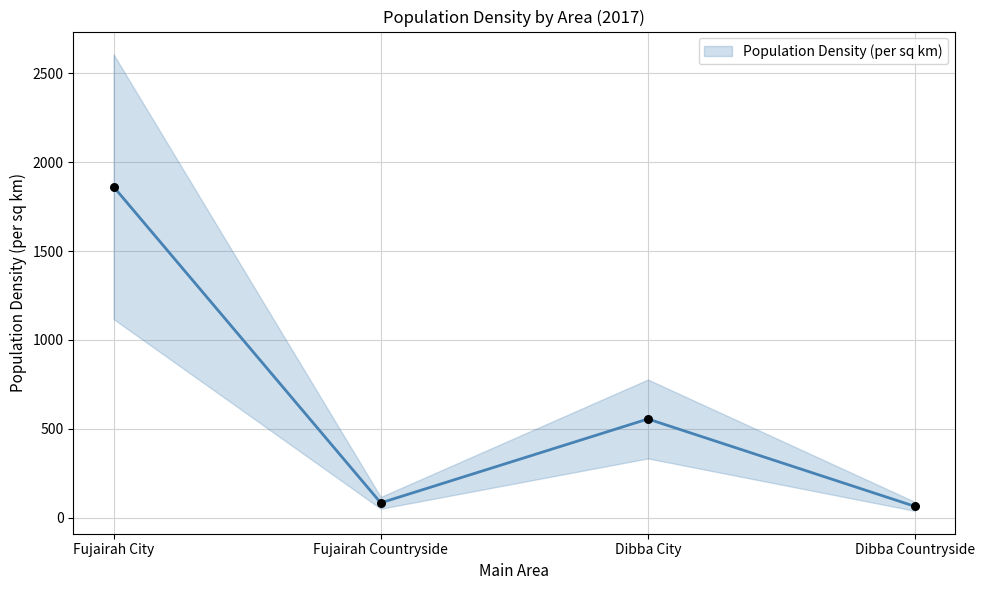

Which has a higher value, Dibba City or Fujairah Countryside?

Dibba City